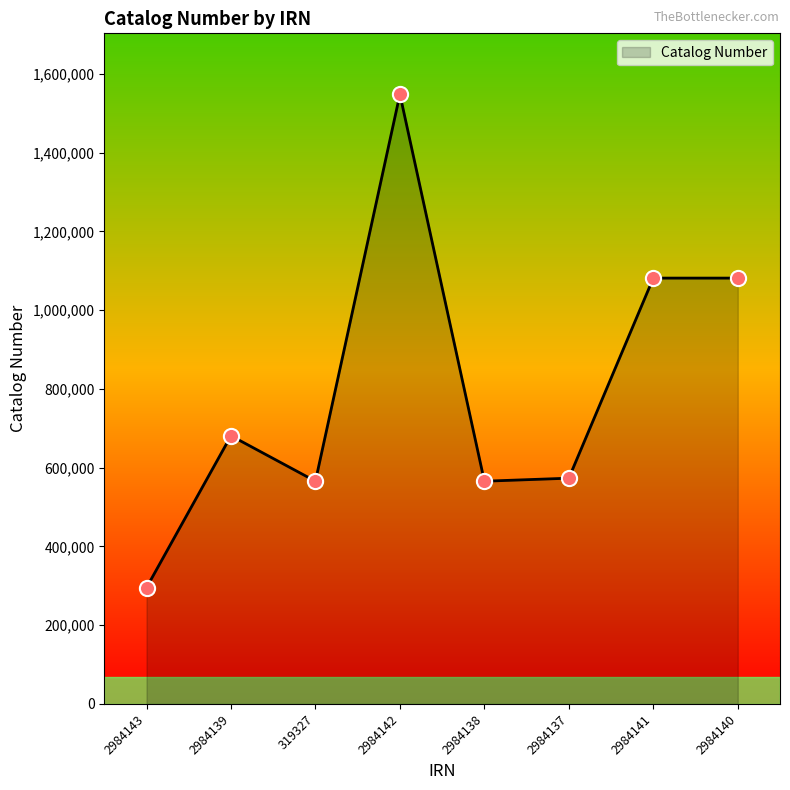

What is the ratio of the value at 2984141 to the value at 2984137?

1.9